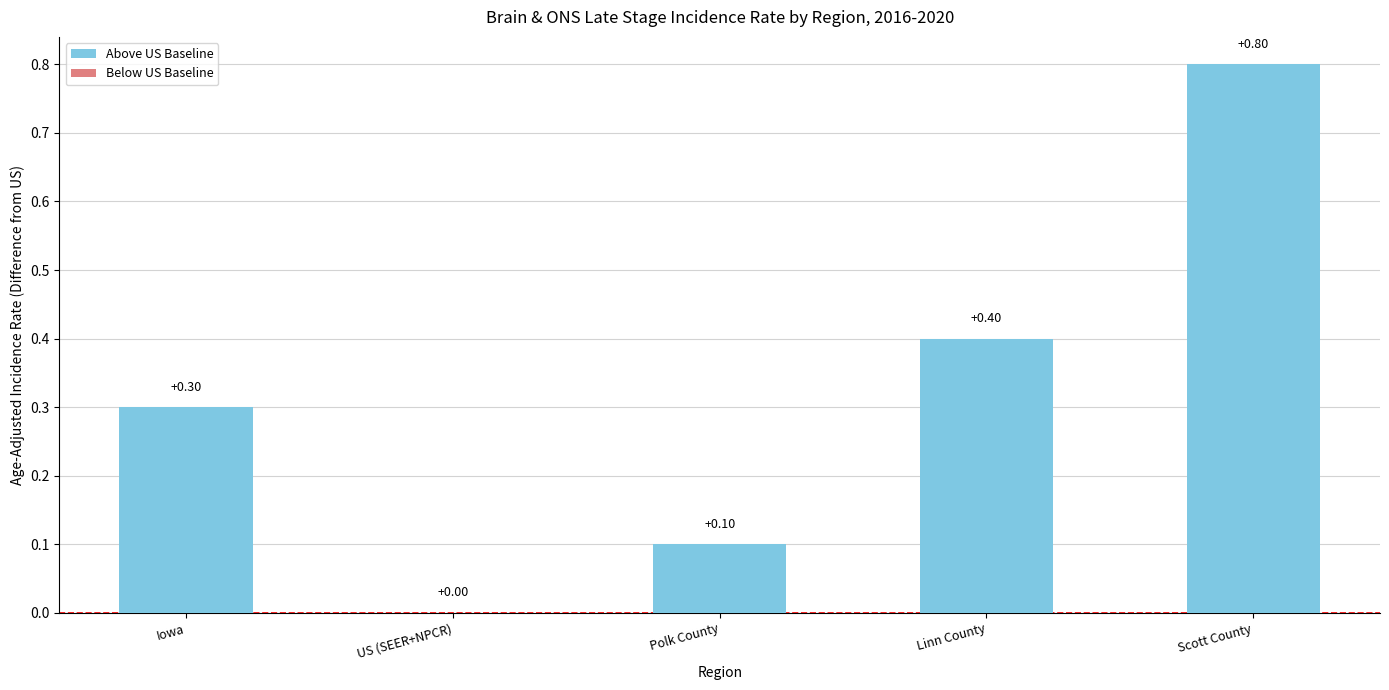

Which category has the highest value across all series?

Scott County